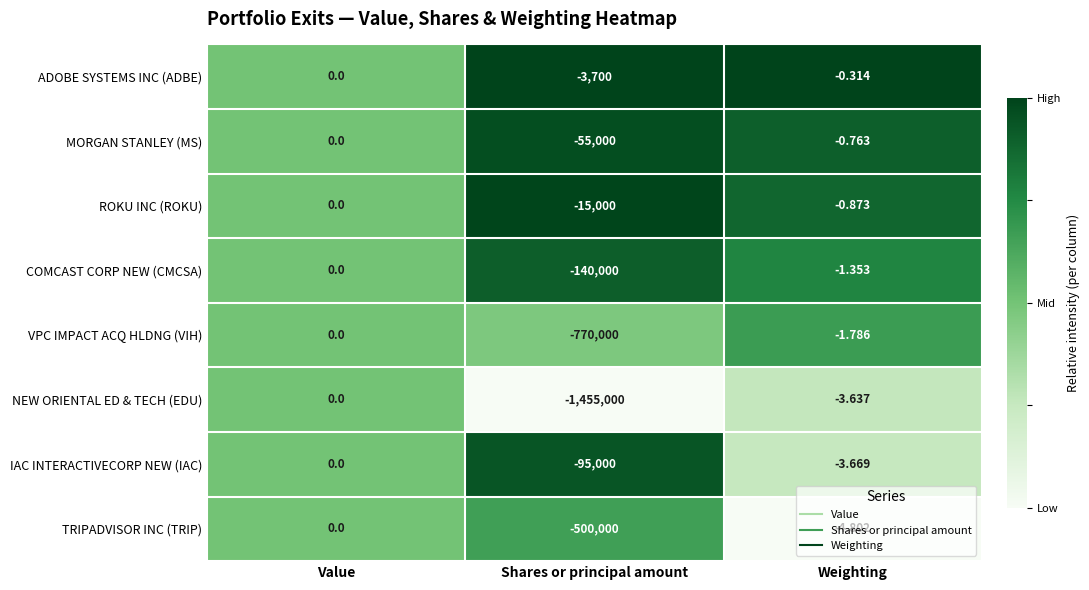

Where is ROKU INC (ROKU) nearest to the value -7500?

Weighting